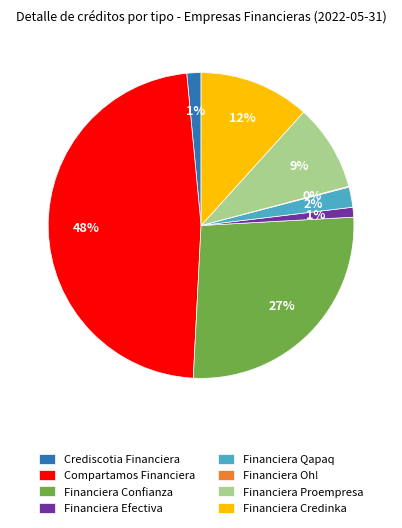

Between Financiera Proempresa and Financiera Qapaq, which is larger?

Financiera Proempresa